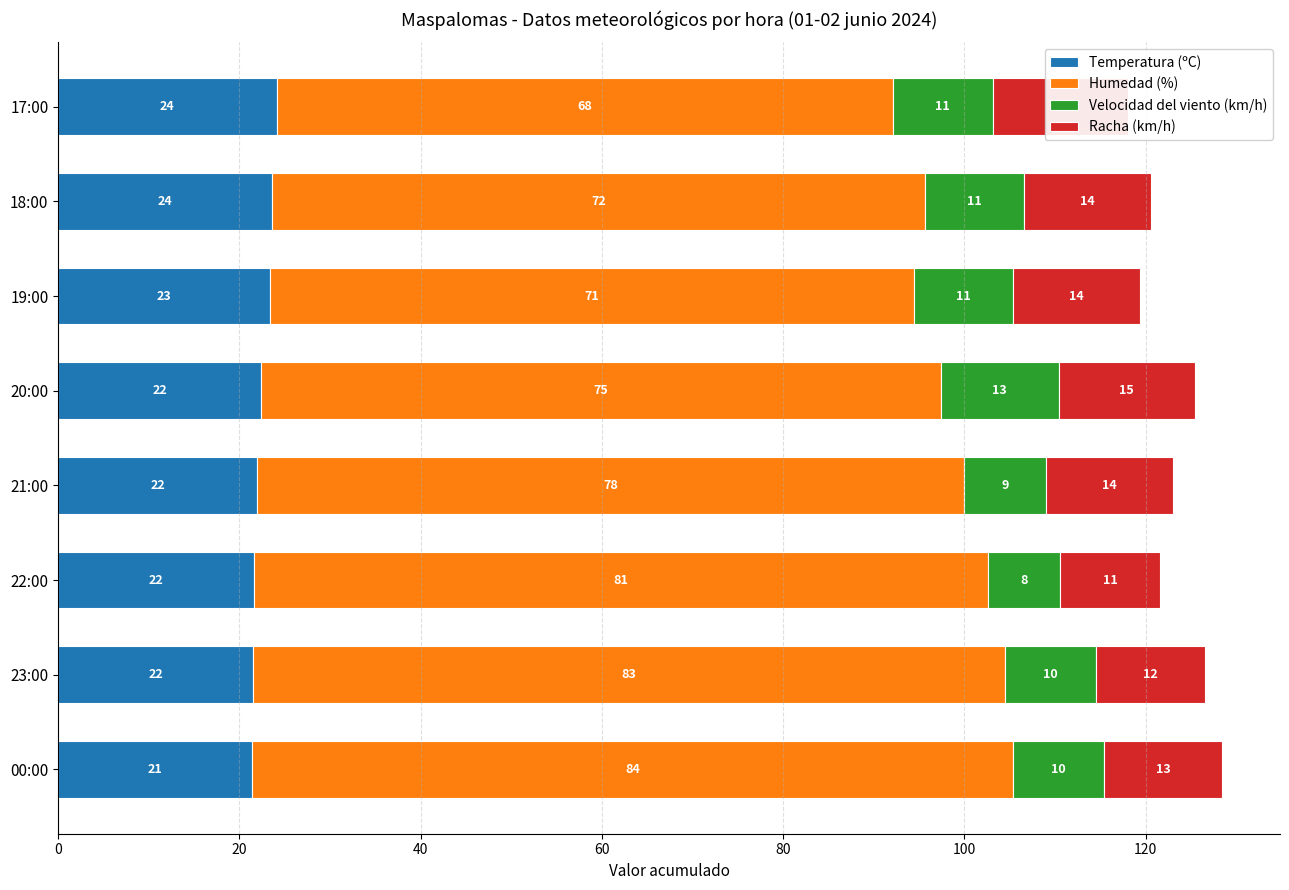

What is the sum of all Racha (km/h) values?

108.0